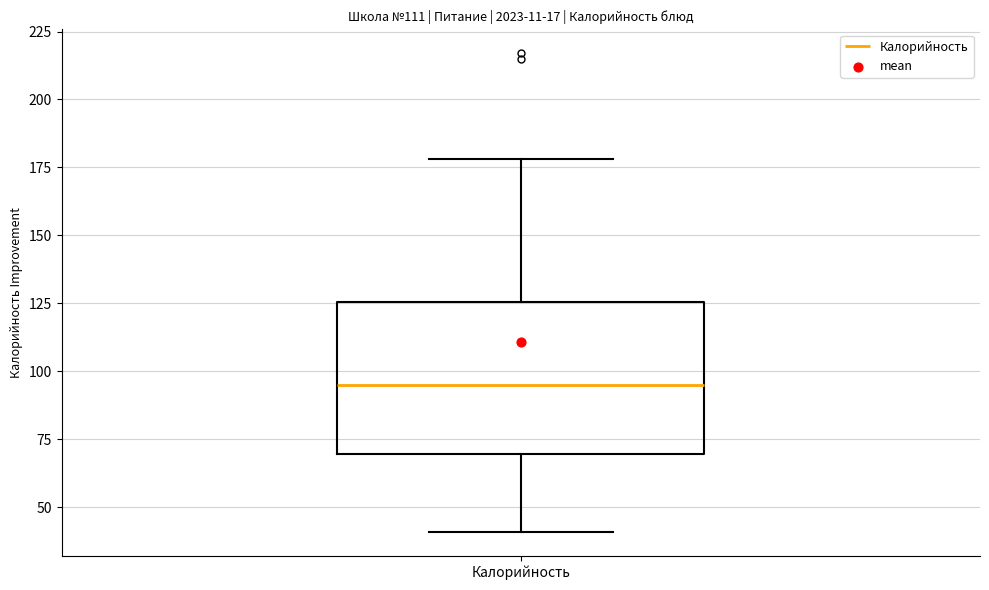

Transcribe this box plot: give where the median line is, the range the box spans, and where the two whiskers end, as read against the y-axis. The values are not printed on the chart, so give them approximately, as read against the axis.

median 95, box 70 to 125, whiskers 40 to 180